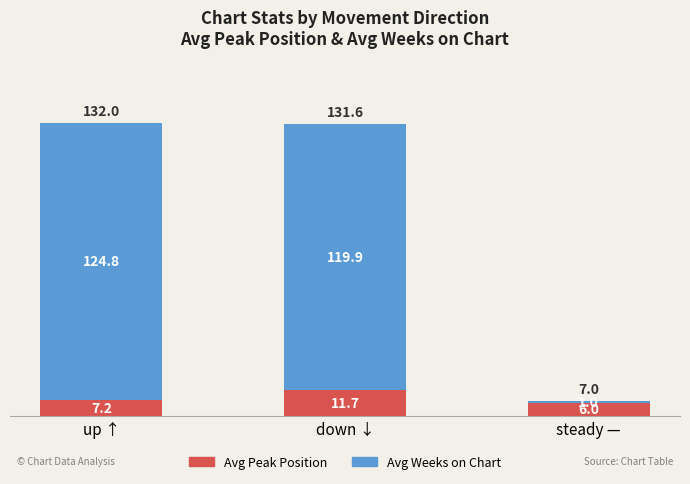

At which label is Avg Peak Position closest to 8?

up ↑